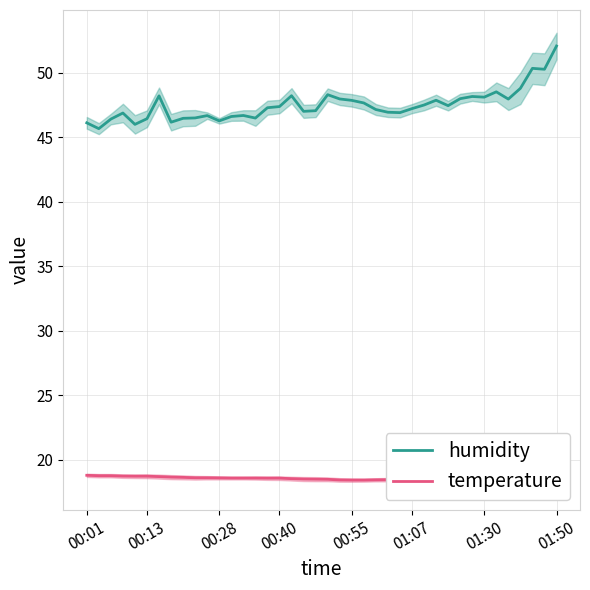

List the series in order of their overall mean, highest first.

humidity, temperature